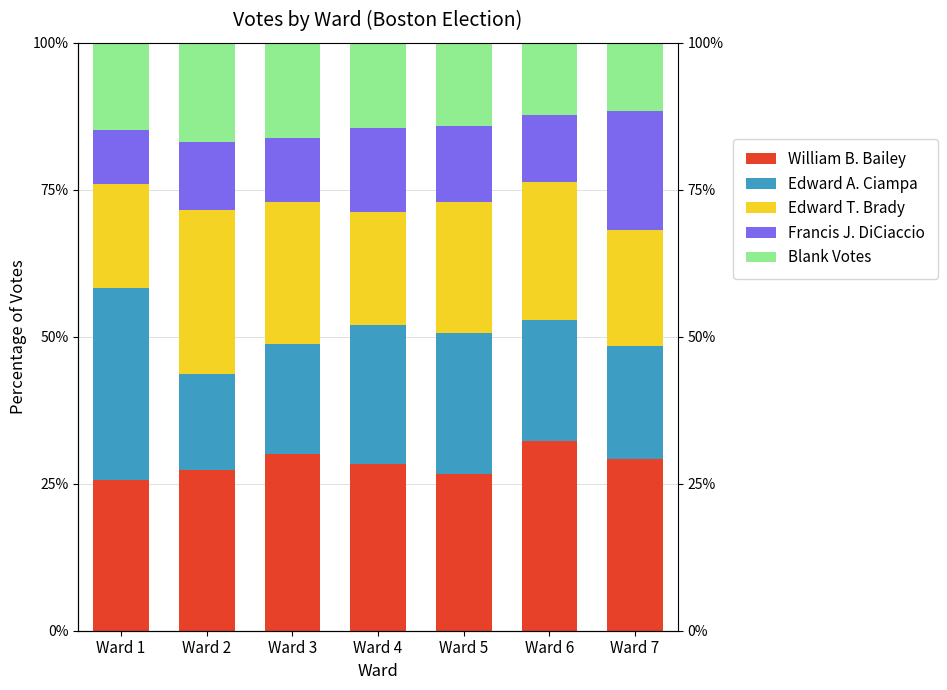

At which category is the sum across all series the highest?

Ward 1